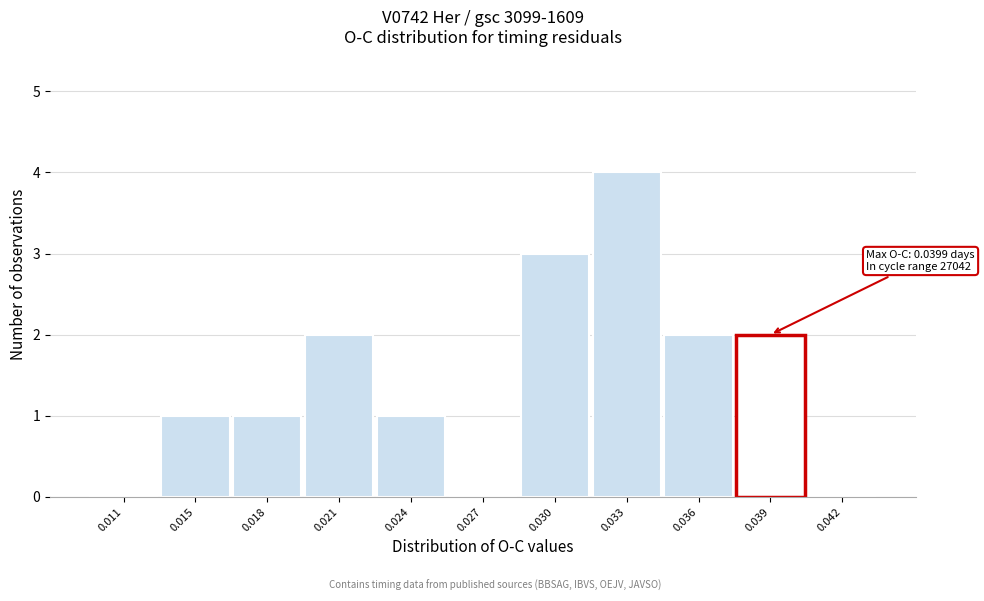

Reading left to right, transcribe all the data shown in this chart.

0.011=0	0.015=1	0.018=1	0.021=2	0.024=1	0.027=0	0.030=3	0.033=4	0.036=2	0.039=2	0.042=0